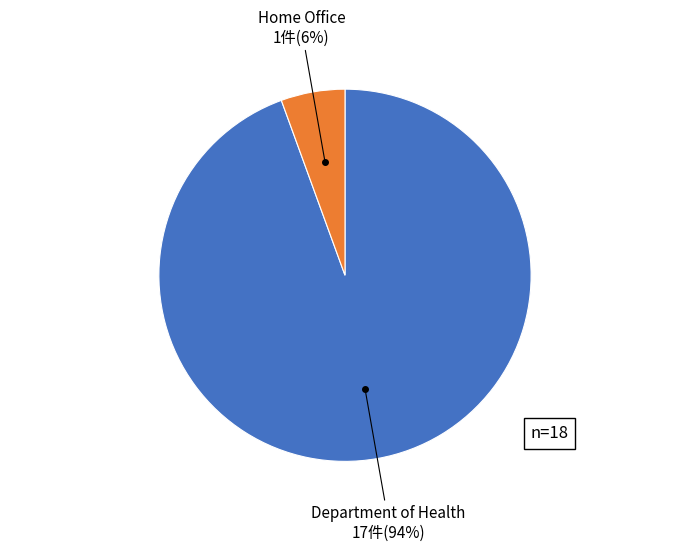

What is the largest slice in the pie chart?

Department of Health